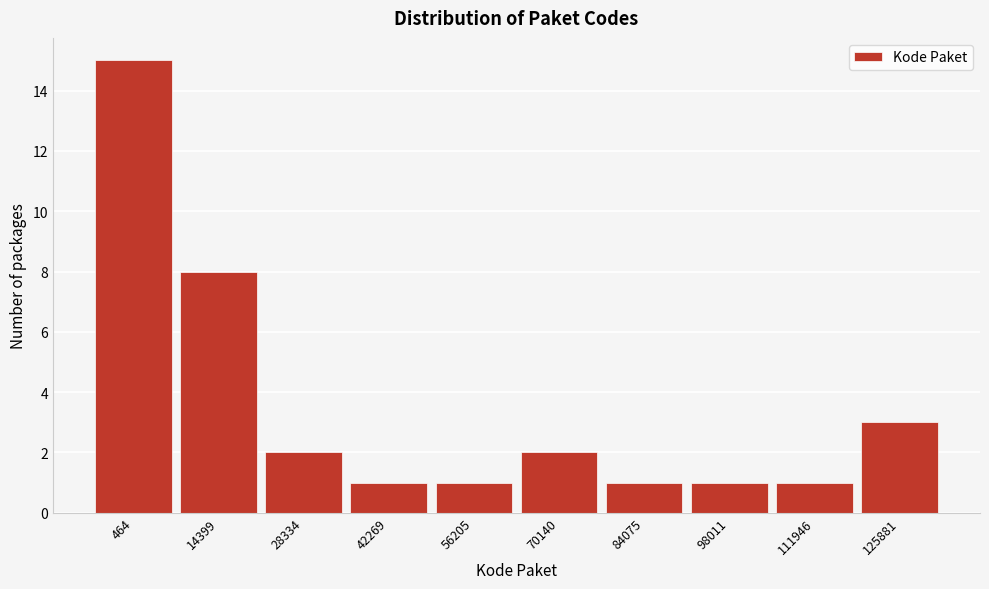

Reading left to right, list all the values displayed in this chart.

15	8	2	1	1	2	1	1	1	3